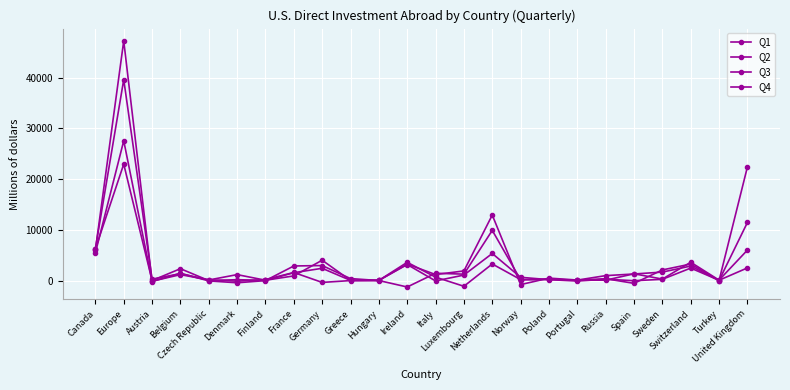

Does the chart have visible grid lines?

Yes